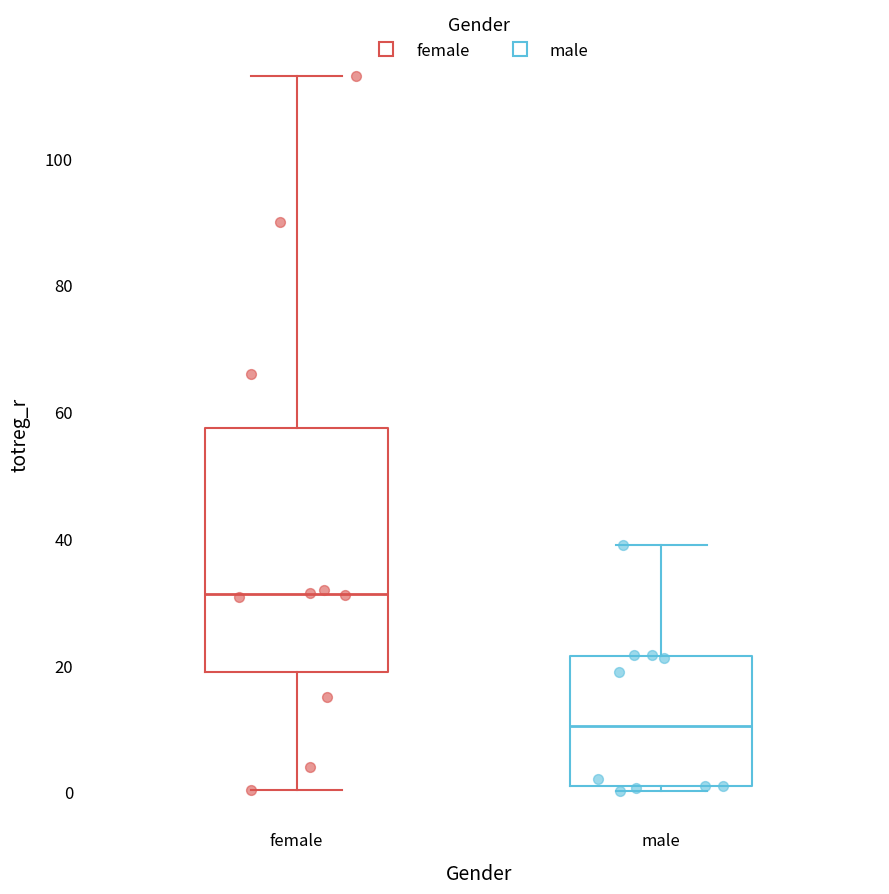

Reading left to right, read every box against the y-axis: the position of its median line, the range the box covers, and the ends of its whiskers. The values are not printed on the chart, so give them approximately, as read against the axis.

female: median 32, box 18 to 58, whiskers 0 to 114
male: median 10, box 2 to 22, whiskers 0 to 40